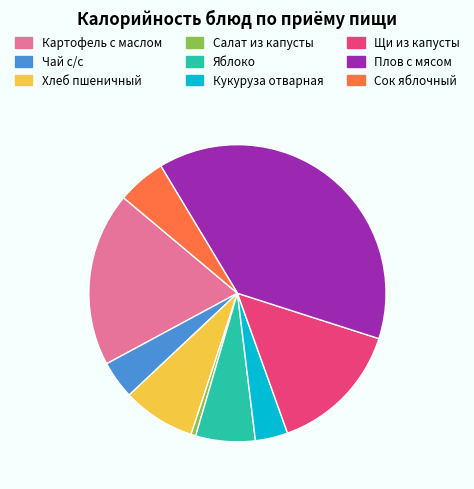

Is the sum of Кукуруза отварная and Яблоко greater than half?

No